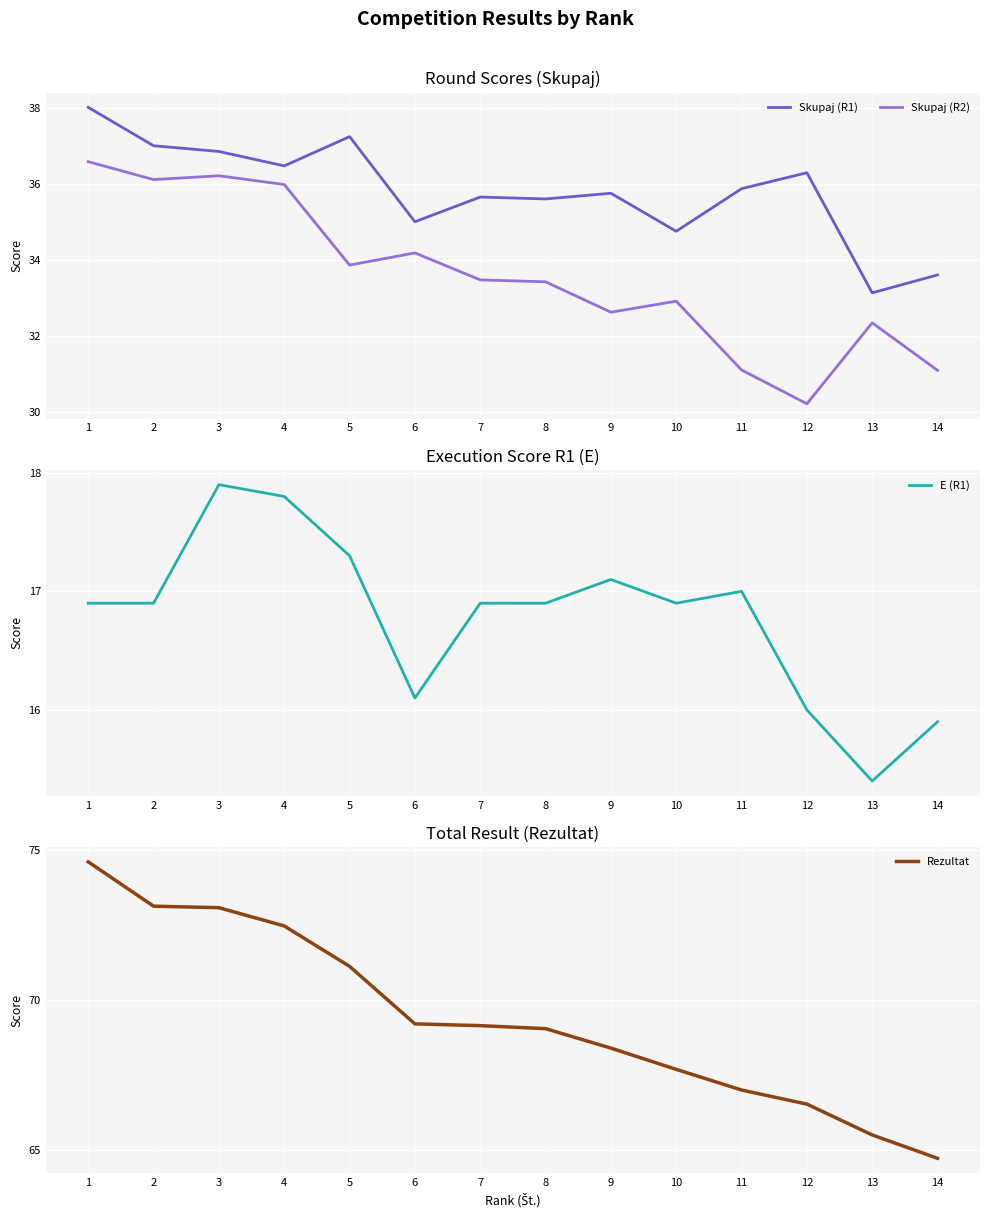

How many distinct data groups are displayed?

4